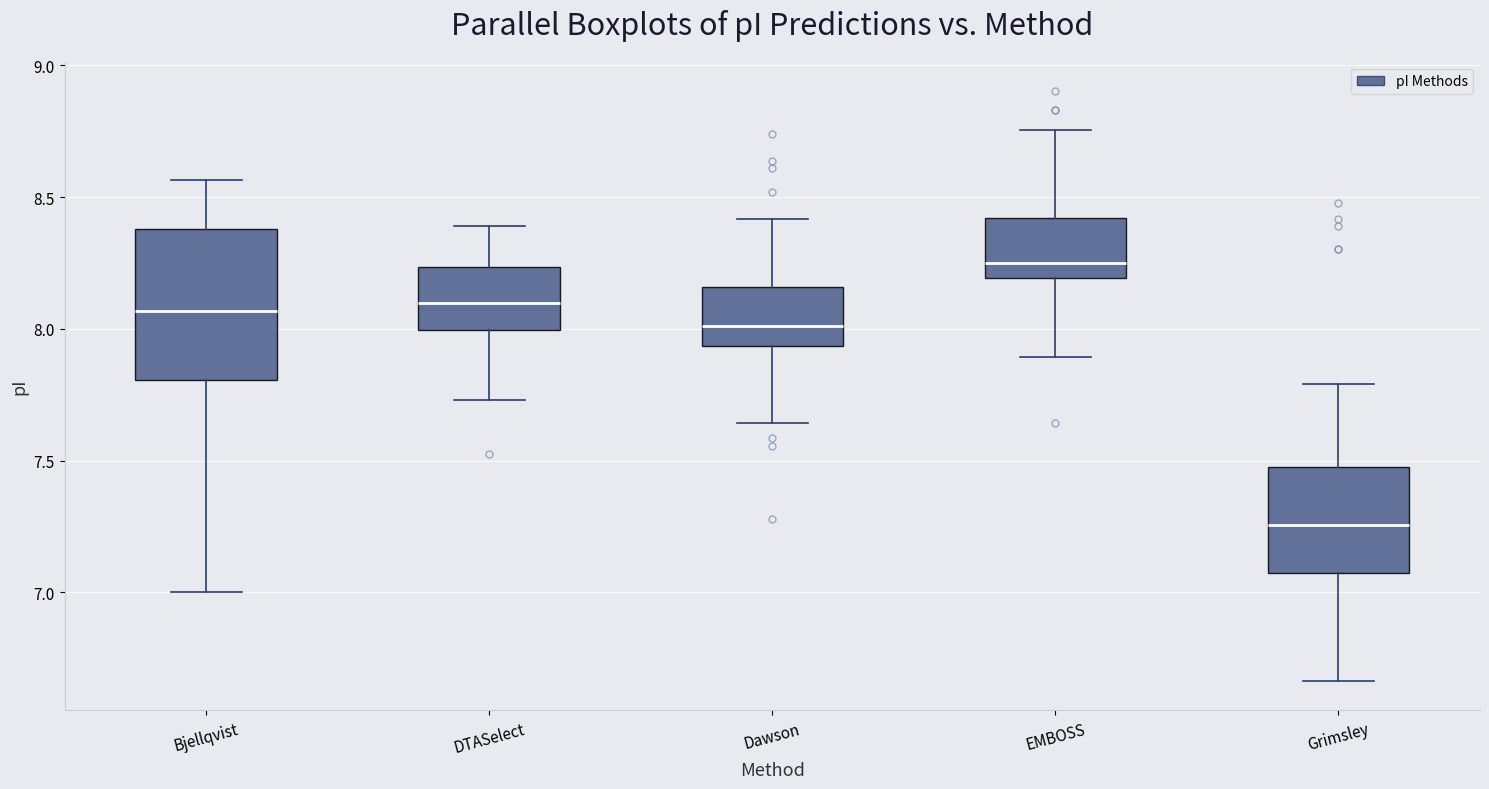

Reading left to right, transcribe this box plot: for each box, give where its median line is, the range the box spans, and where its two whiskers end, as read against the y-axis. The values are not printed on the chart, so give them approximately, as read against the axis.

Bjellqvist: median 8.05, box 7.80 to 8.40, whiskers 7.00 to 8.55
DTASelect: median 8.10, box 8.00 to 8.25, whiskers 7.75 to 8.40
Dawson: median 8.00, box 7.95 to 8.15, whiskers 7.65 to 8.40
EMBOSS: median 8.25, box 8.20 to 8.40, whiskers 7.90 to 8.75
Grimsley: median 7.25, box 7.05 to 7.50, whiskers 6.65 to 7.80